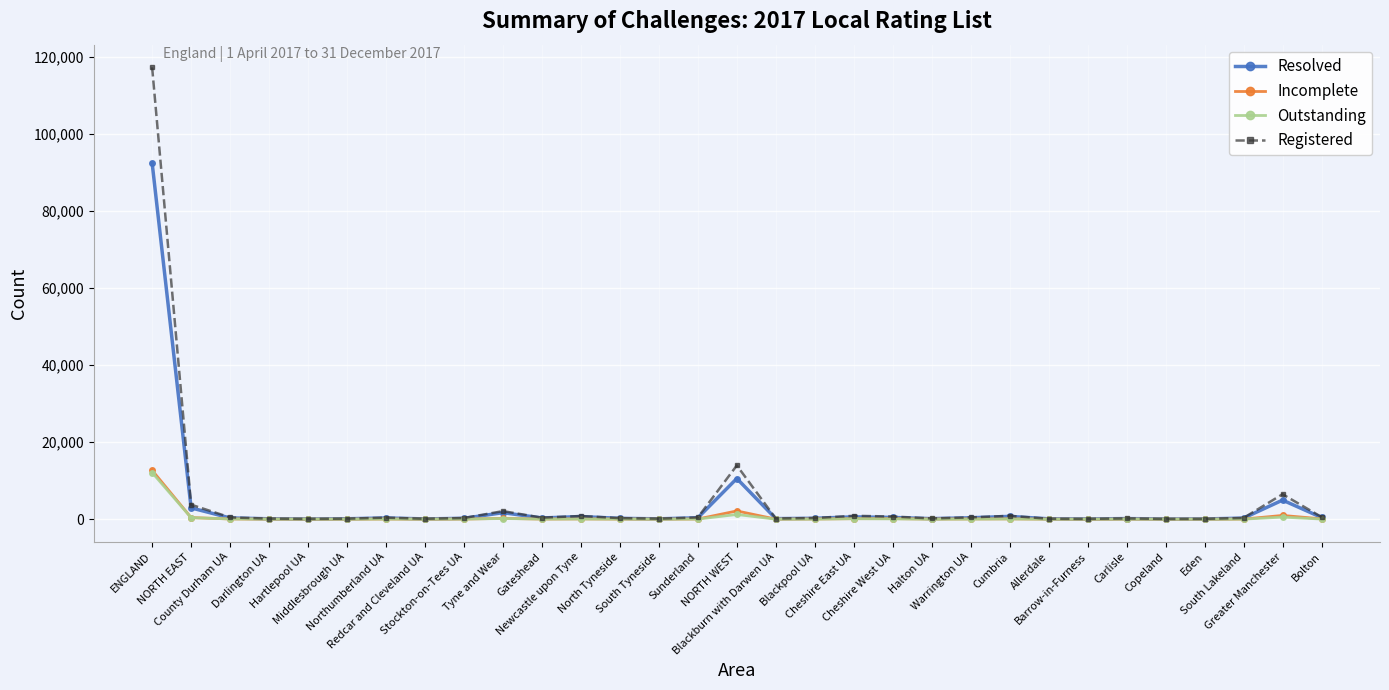

What are all the series names shown in the legend?

Resolved, Incomplete, Outstanding, Registered